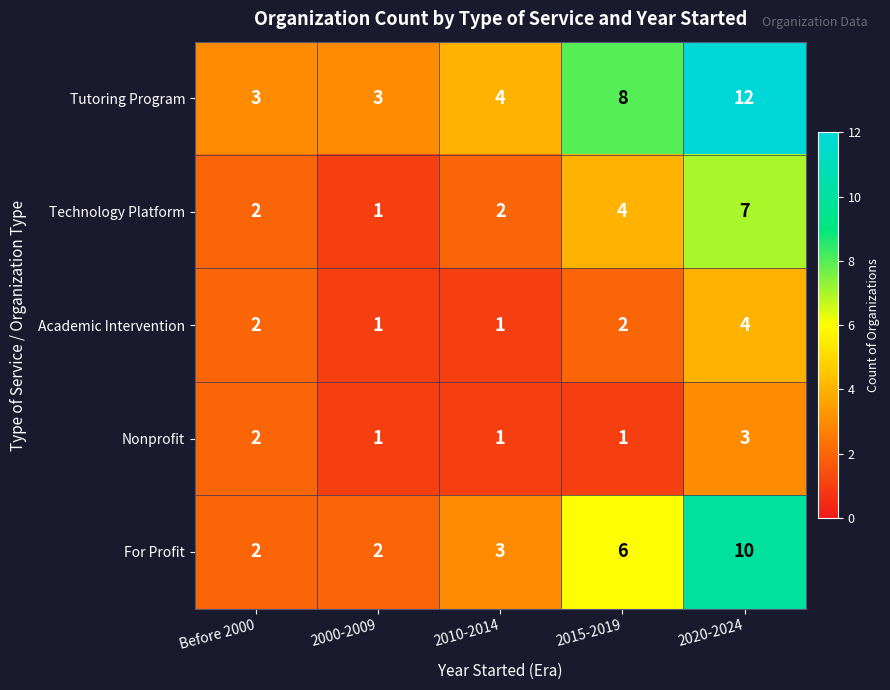

Which category has the highest value in the Nonprofit series?

2020-2024